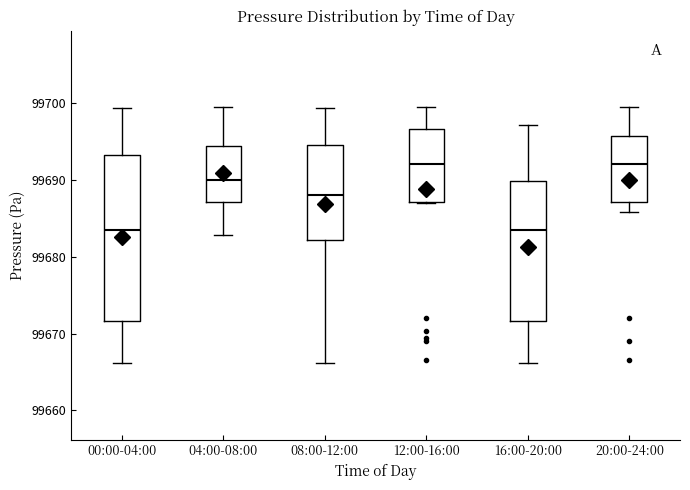

Reading left to right, read every box against the y-axis: the position of its median line, the range the box covers, and the ends of its whiskers. The values are not printed on the chart, so give them approximately, as read against the axis.

00:00-04:00: median 99684, box 99672 to 99693, whiskers 99666 to 99699
04:00-08:00: median 99690, box 99687 to 99694, whiskers 99683 to 99699
08:00-12:00: median 99688, box 99682 to 99695, whiskers 99666 to 99699
12:00-16:00: median 99692, box 99687 to 99697, whiskers 99687 to 99699
16:00-20:00: median 99684, box 99672 to 99690, whiskers 99666 to 99697
20:00-24:00: median 99692, box 99687 to 99696, whiskers 99686 to 99699